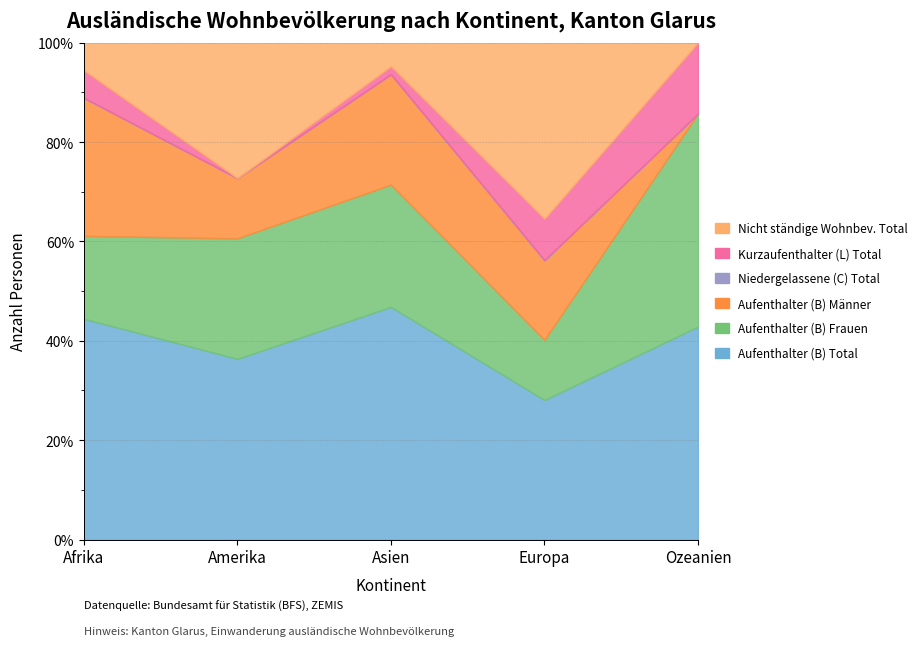

What is the label of the 2nd point from the left?

Amerika